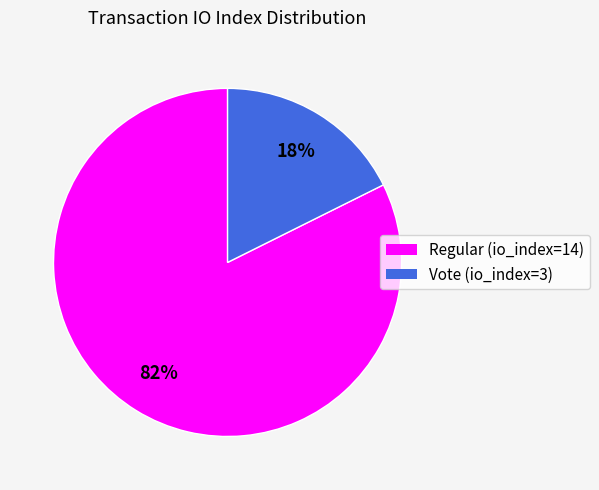

Which slice is the smallest?

Vote (io_index=3)